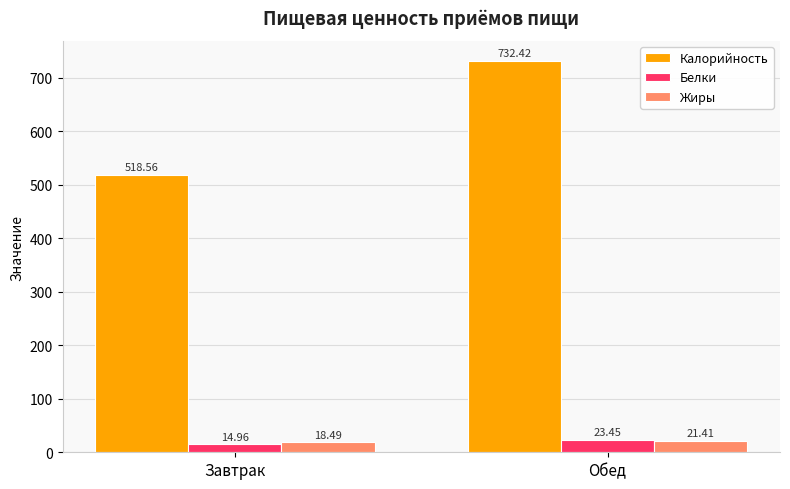

Does the chart contain any negative values?

No